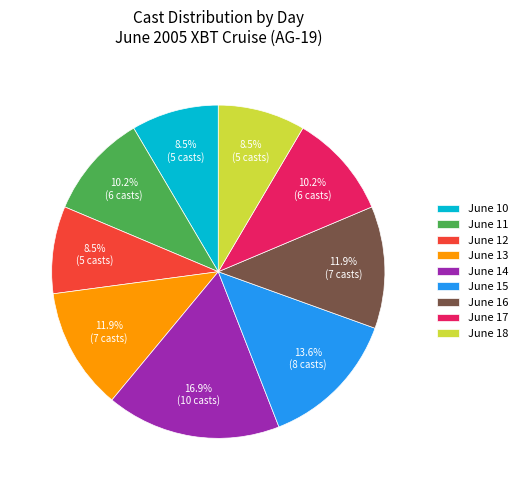

Count the number of slices in the pie.

9